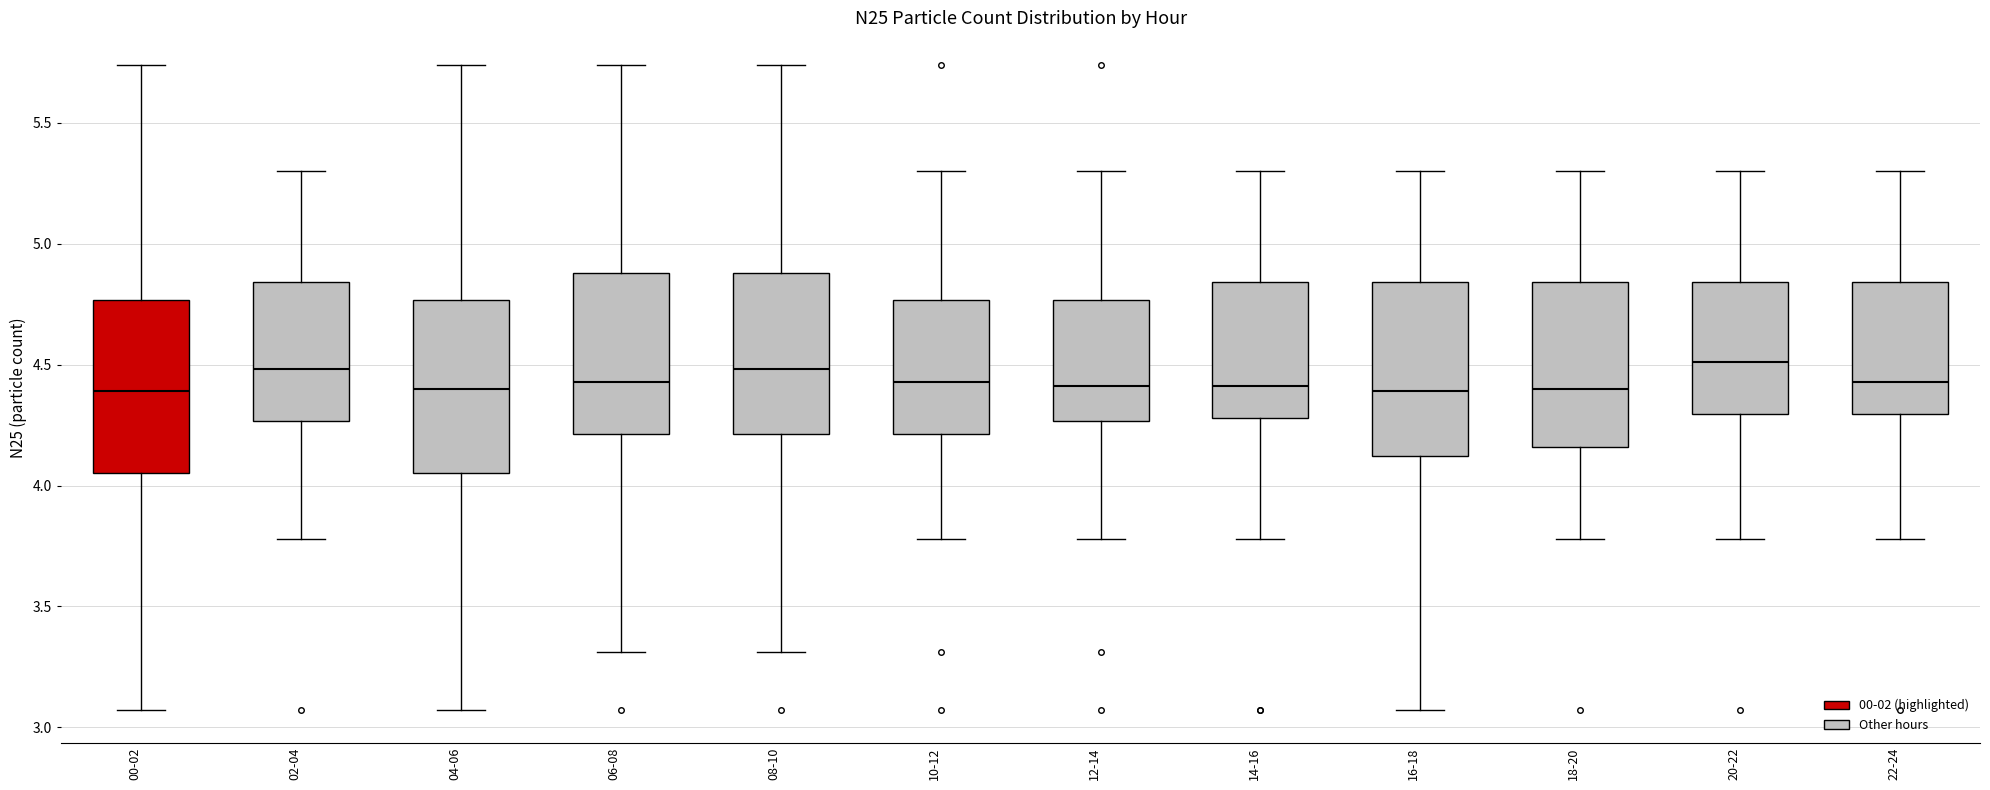

Where is the upper edge of the box for 04-06 on the y-axis? The values are not printed on the chart, so give them approximately, as read against the axis.

4.75